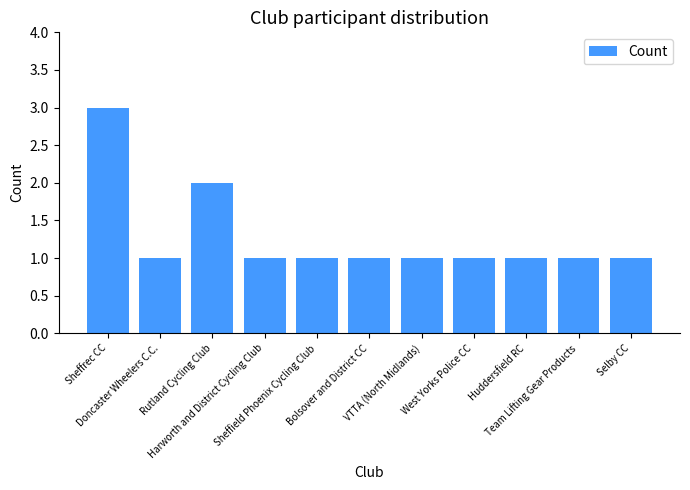

What is the difference between the maximum and minimum values?

2